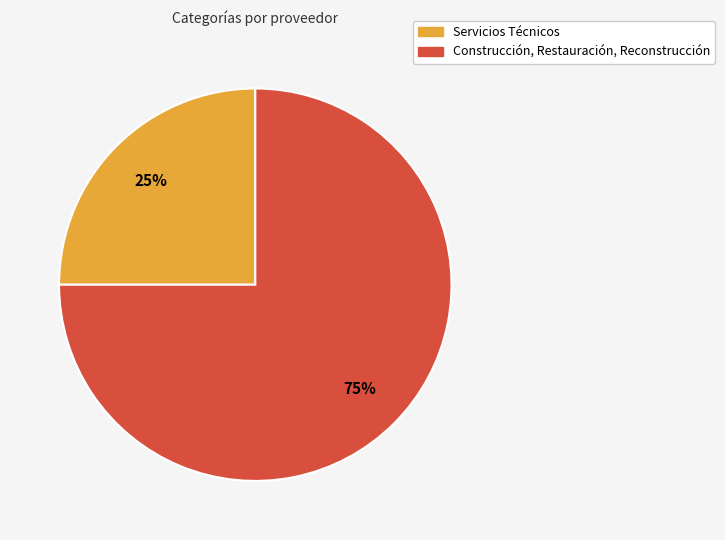

Do Servicios Técnicos and Construcción, Restauración, Reconstrucción together represent more than half of the pie?

Yes